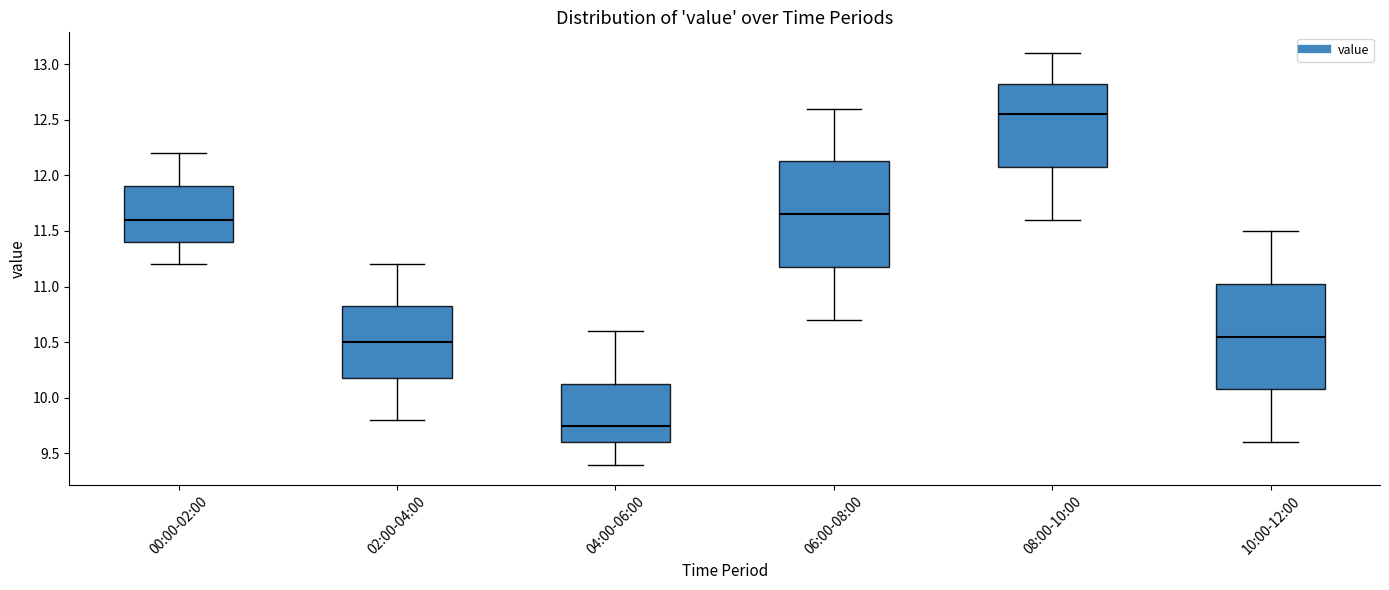

Reading left to right, transcribe this box plot: for each box, give where its median line is, the range the box spans, and where its two whiskers end, as read against the y-axis. The values are not printed on the chart, so give them approximately, as read against the axis.

00:00-02:00: median 11.60, box 11.40 to 11.90, whiskers 11.20 to 12.20
02:00-04:00: median 10.50, box 10.20 to 10.85, whiskers 9.80 to 11.20
04:00-06:00: median 9.75, box 9.60 to 10.15, whiskers 9.40 to 10.60
06:00-08:00: median 11.65, box 11.20 to 12.15, whiskers 10.70 to 12.60
08:00-10:00: median 12.55, box 12.10 to 12.85, whiskers 11.60 to 13.10
10:00-12:00: median 10.55, box 10.10 to 11.05, whiskers 9.60 to 11.50